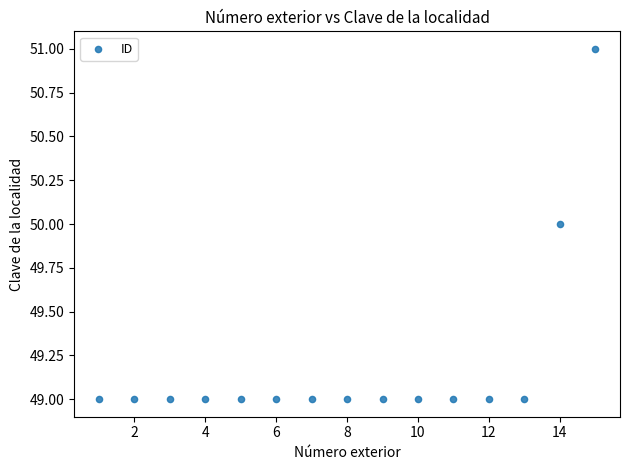

What is the range of X values (max minus min)?

14